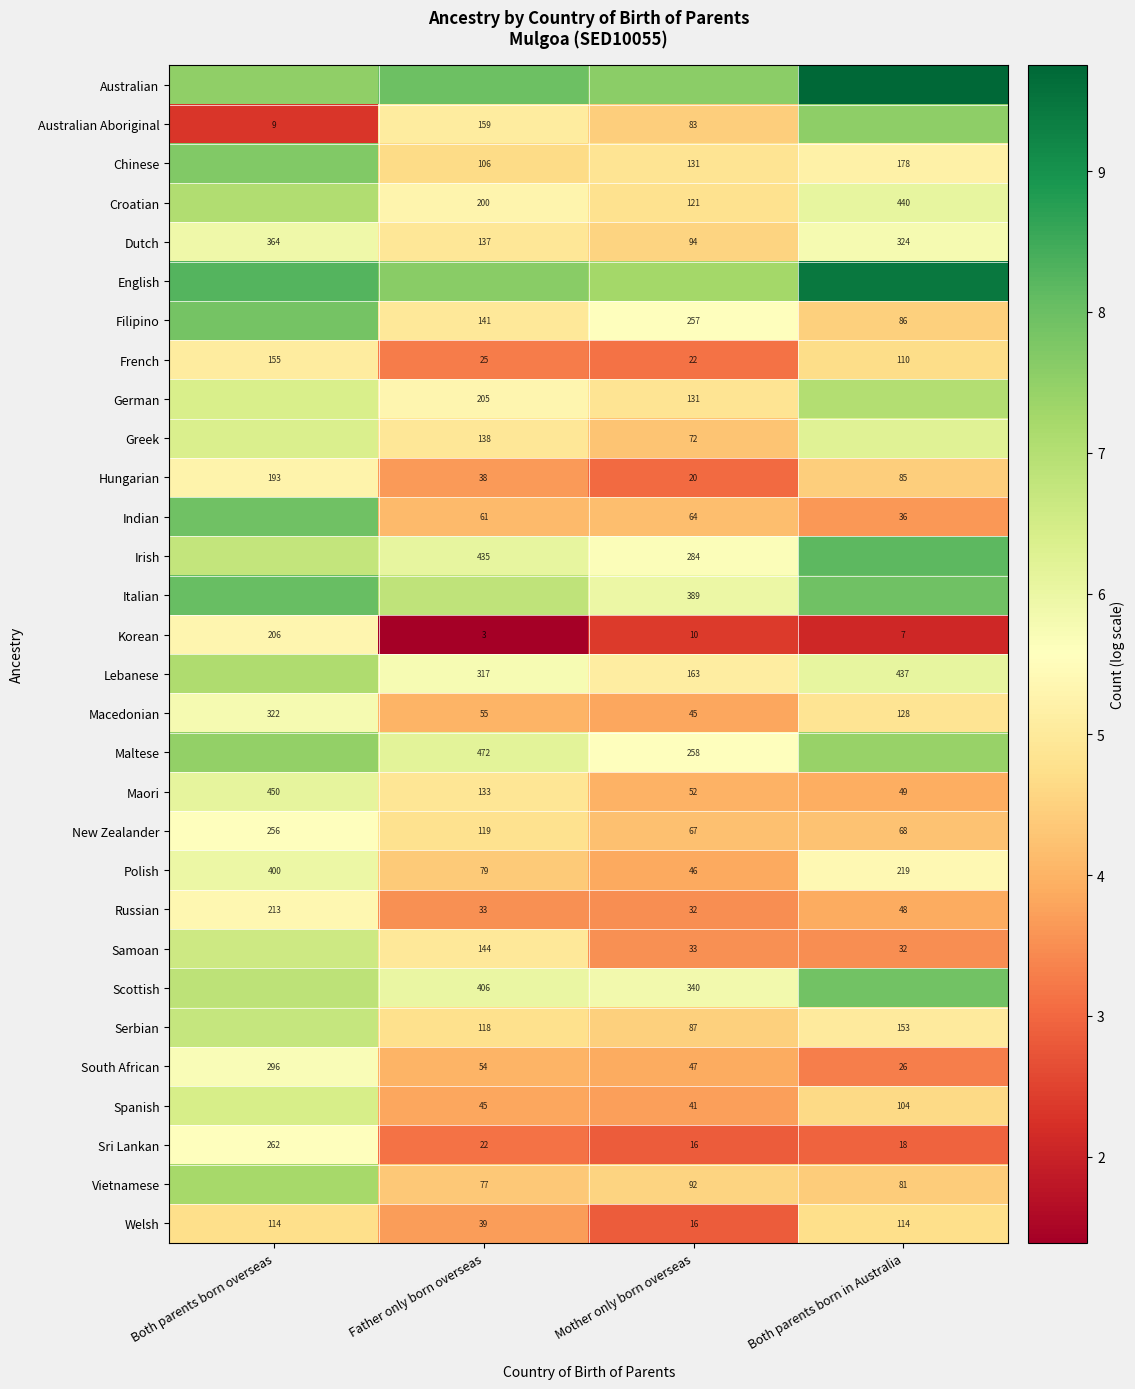

Where is Maori nearest to the value 249?

Father only born overseas